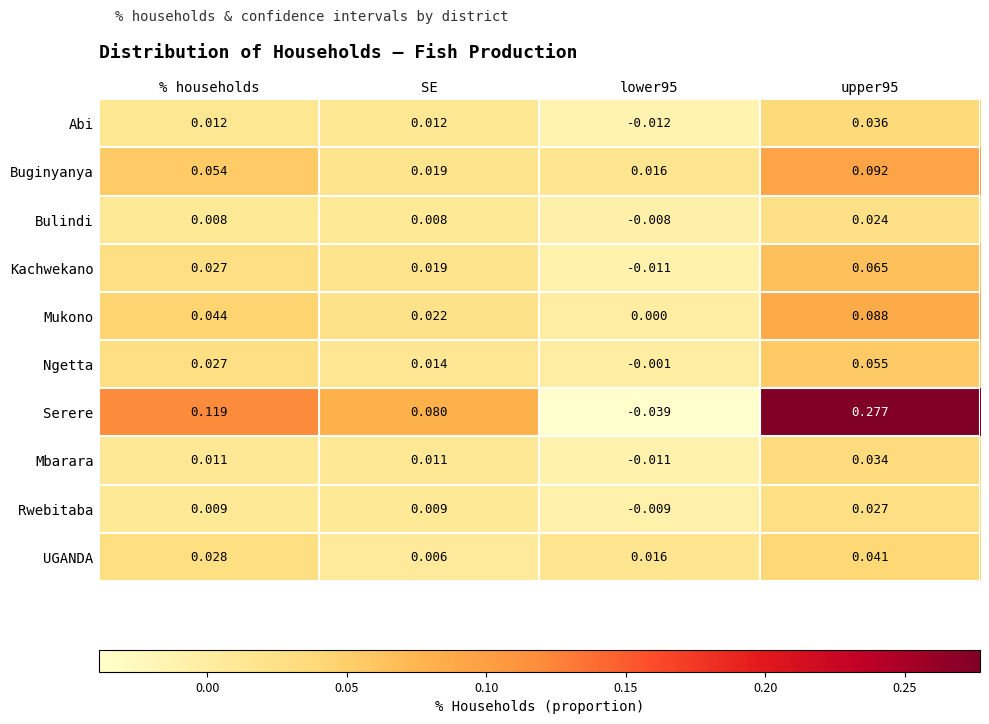

Where does the Mbarara series first go above 0?

% households